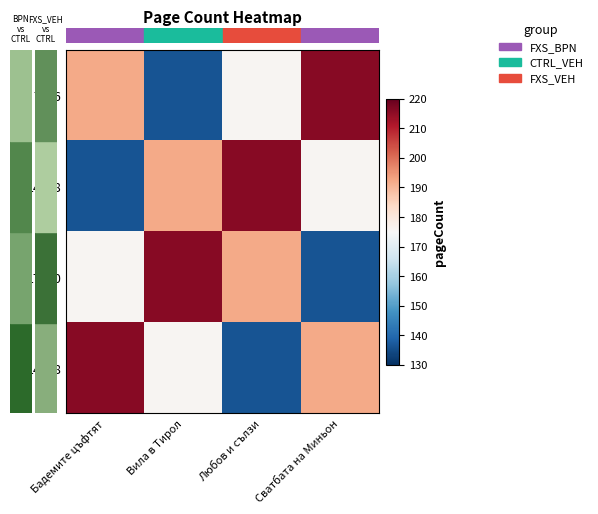

How many series are shown in this chart?

4